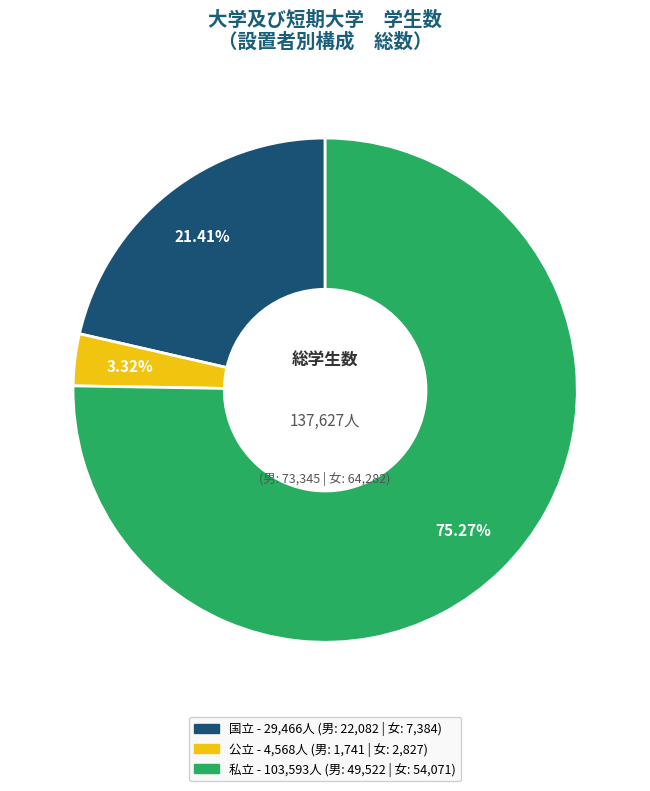

What is the ratio of the value at 私立 to the value at 公立?

22.7